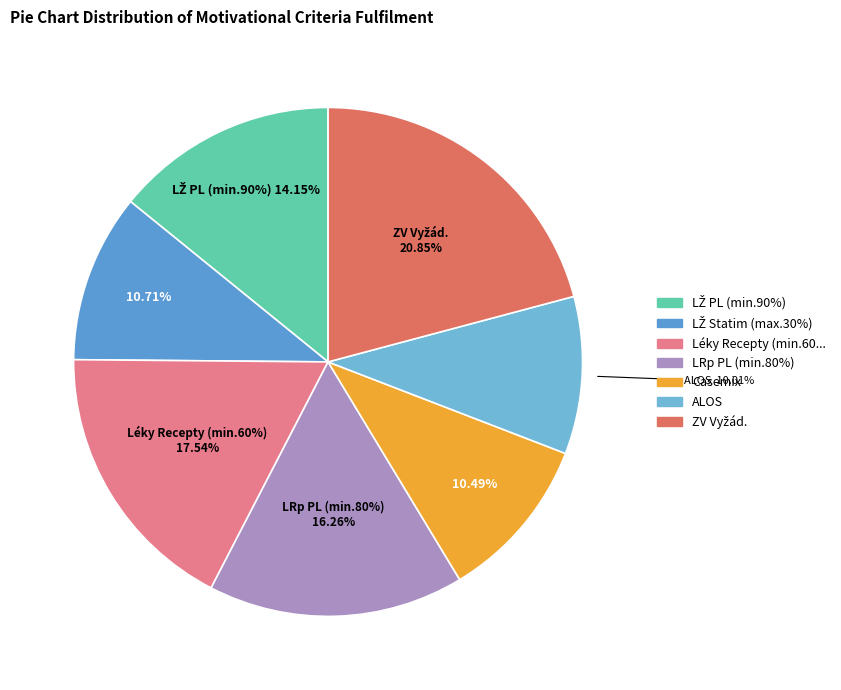

How many slices are in this pie chart?

7